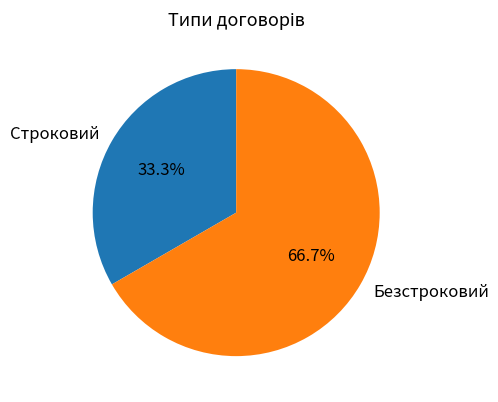

What percentage is the Строковий slice, to the nearest percent?

33%